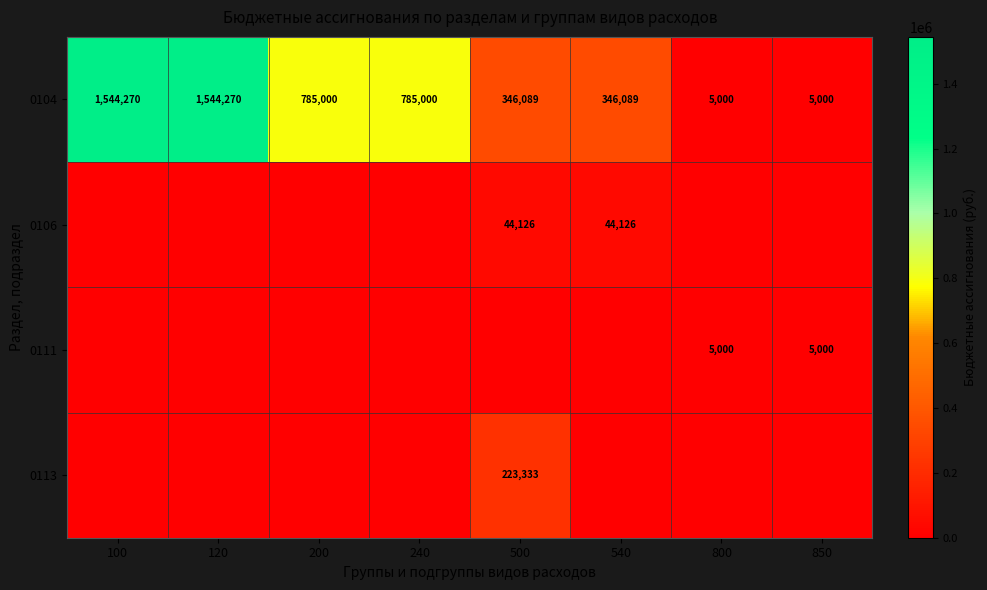

What is the total value across all series at 540?

390215